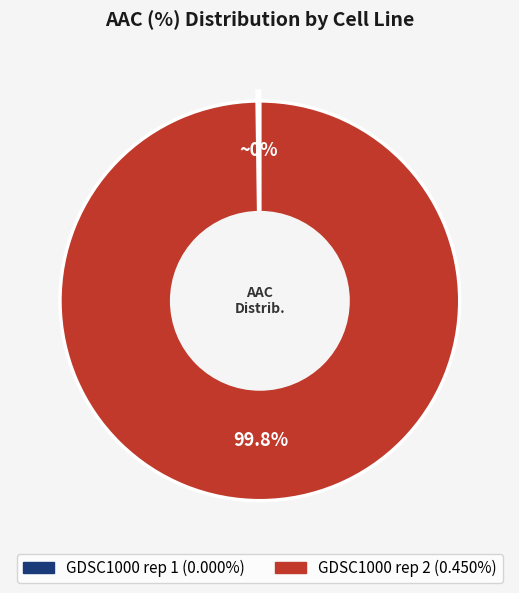

Is it true that GDSC1000 rep 2 is 99% of the pie?

False